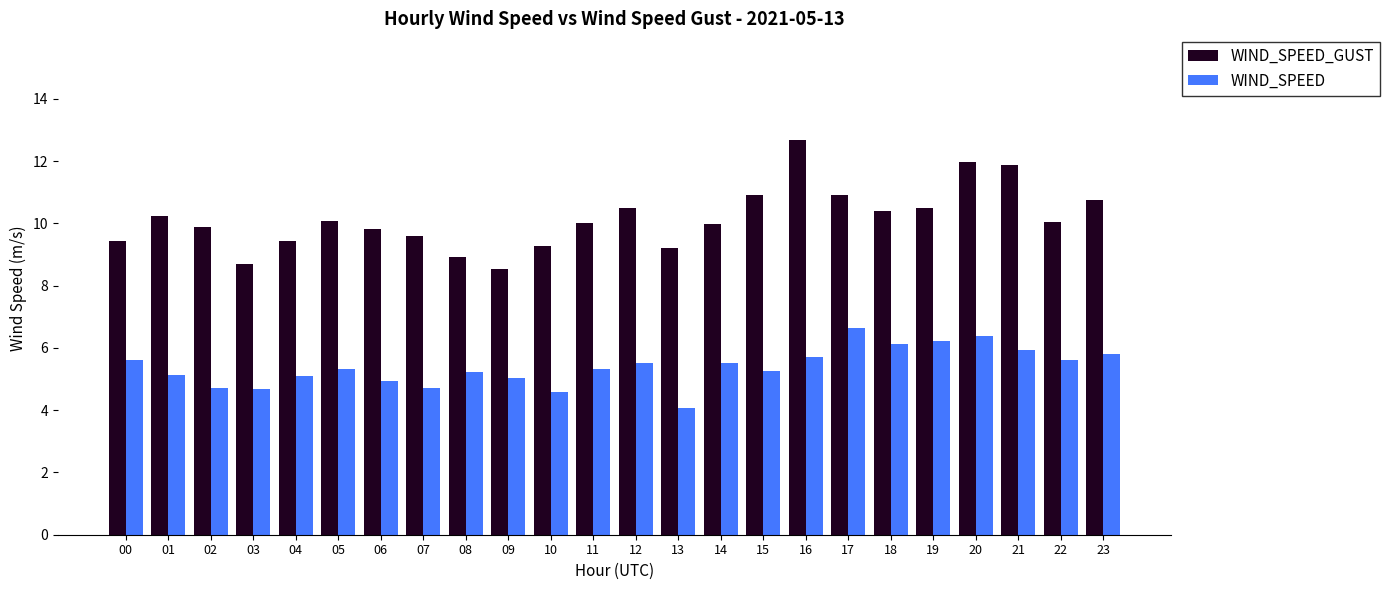

At how many categories does at least one series exceed 5?

24